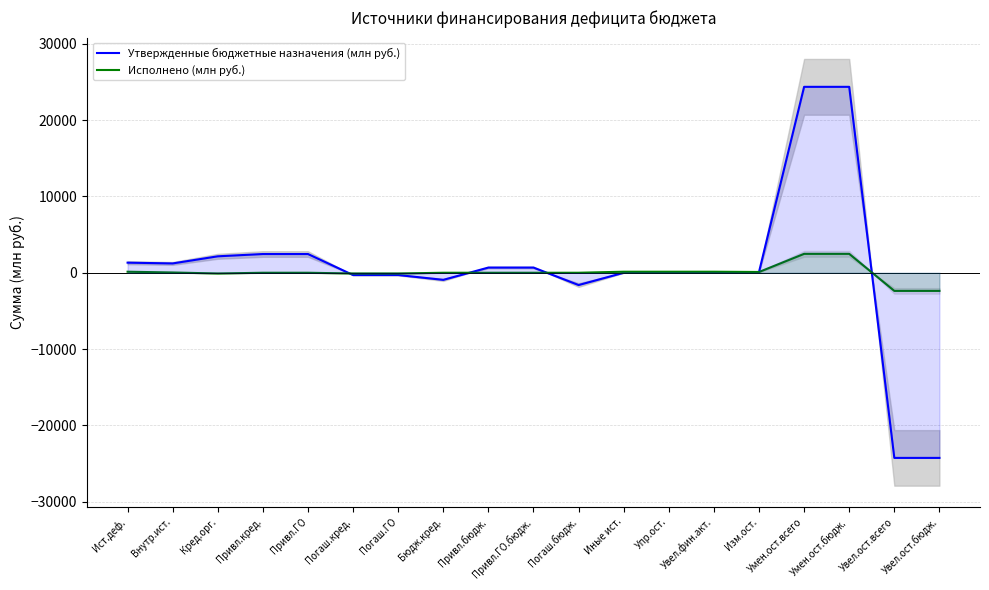

List the labels in order of Утвержденные бюджетные назначения (млн руб.) value, smallest first.

Увел.ост.всего, Увел.ост.бюдж., Погаш.бюдж., Бюдж.кред., Погаш.кред., Погаш.ГО, Иные ист., Упр.ост., Увел.фин.акт., Изм.ост., Привл.бюдж., Привл.ГО.бюдж., Внутр.ист., Ист.деф., Кред.орг., Привл.кред., Привл.ГО, Умен.ост.всего, Умен.ост.бюдж.